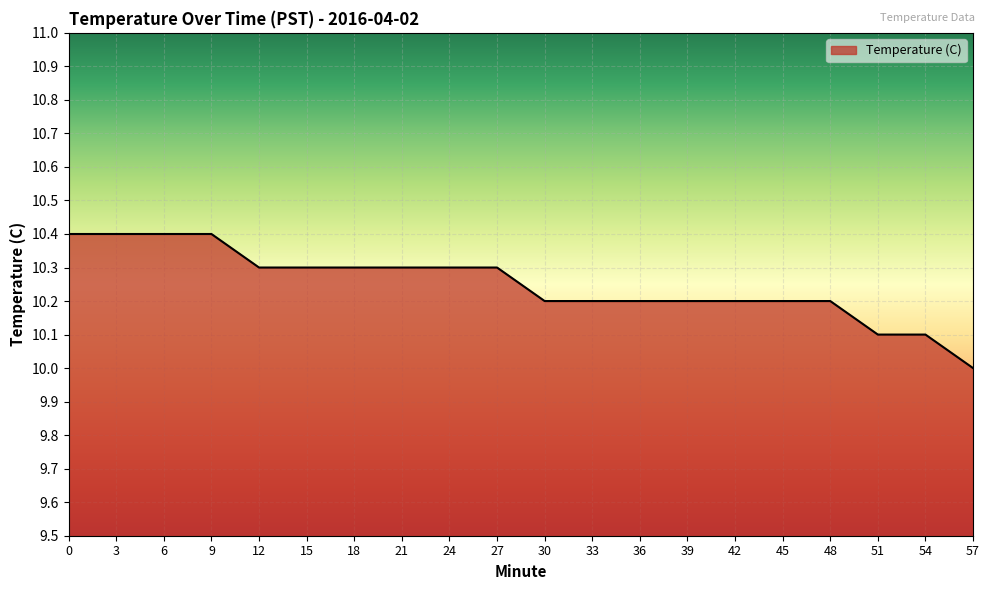

Count the number of categories in the chart.

20